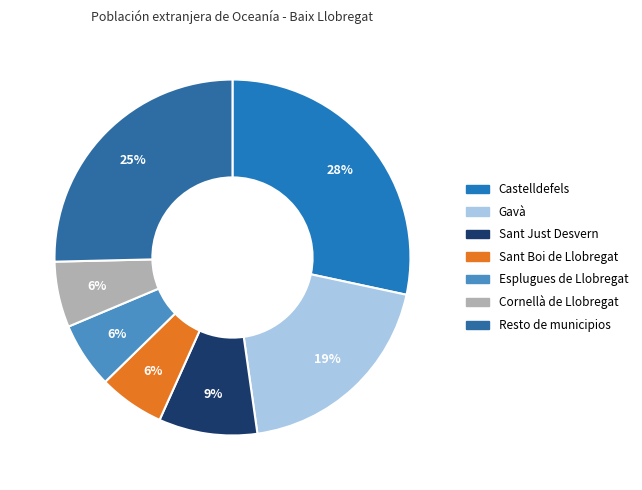

Is there any slice that represents more than half of the pie?

No